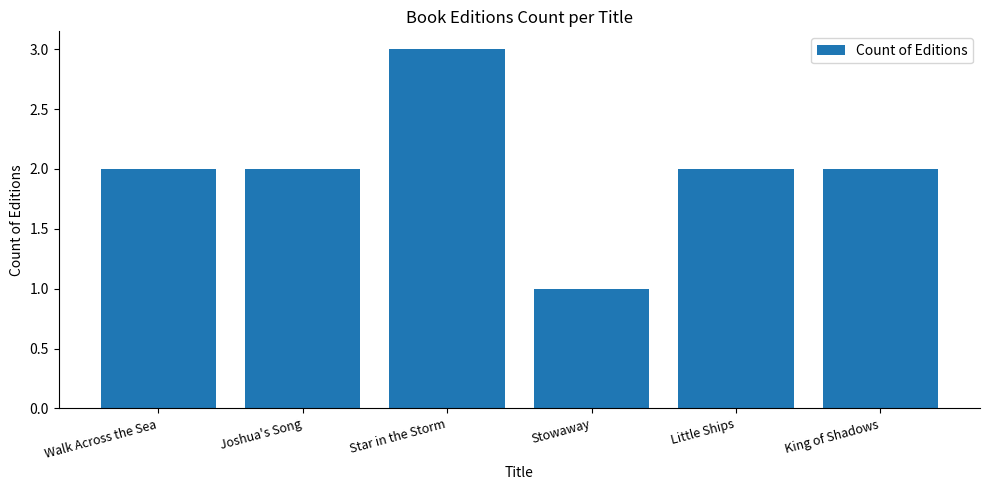

At which category does the chart reach its peak across all series?

Star in the Storm